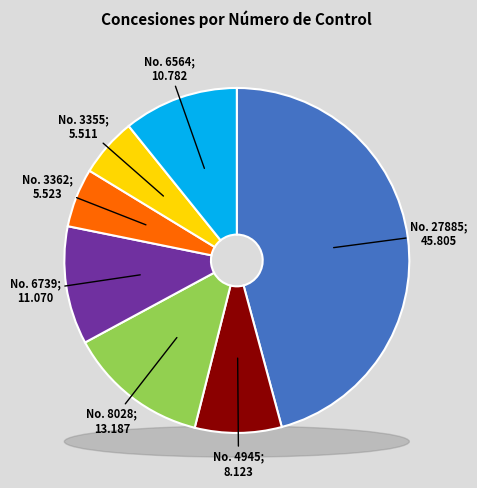

What percentage is the Permiso 27885 slice, to the nearest percent?

46%